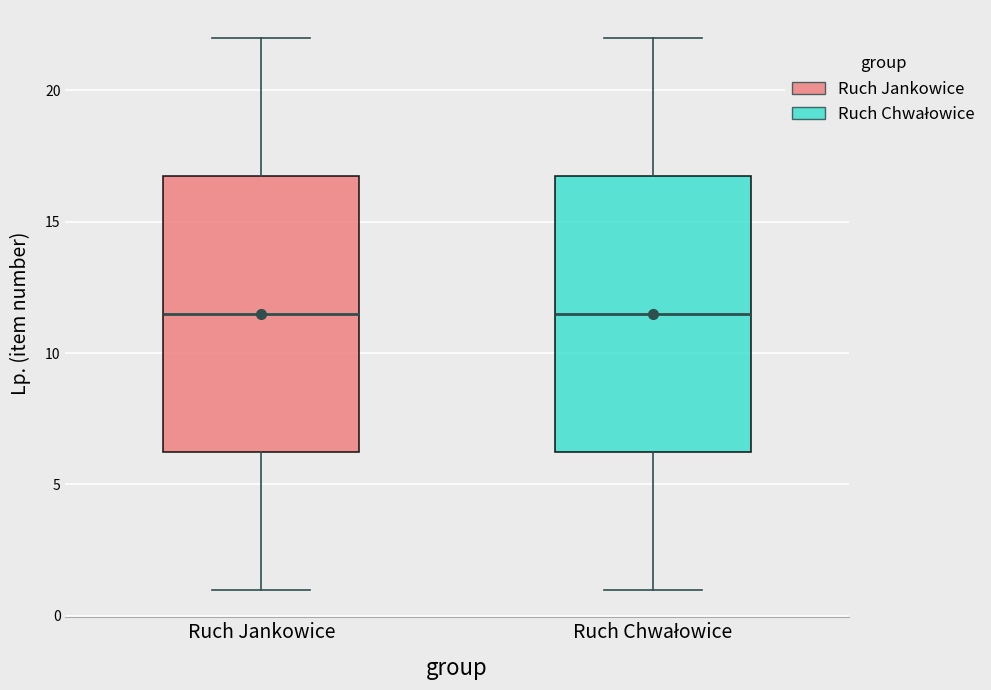

Reading left to right, read every box against the y-axis: the position of its median line, the range the box covers, and the ends of its whiskers. The values are not printed on the chart, so give them approximately, as read against the axis.

Ruch Jankowice: median 11.5, box 6.5 to 17.0, whiskers 1.0 to 22.0
Ruch Chwałowice: median 11.5, box 6.5 to 17.0, whiskers 1.0 to 22.0